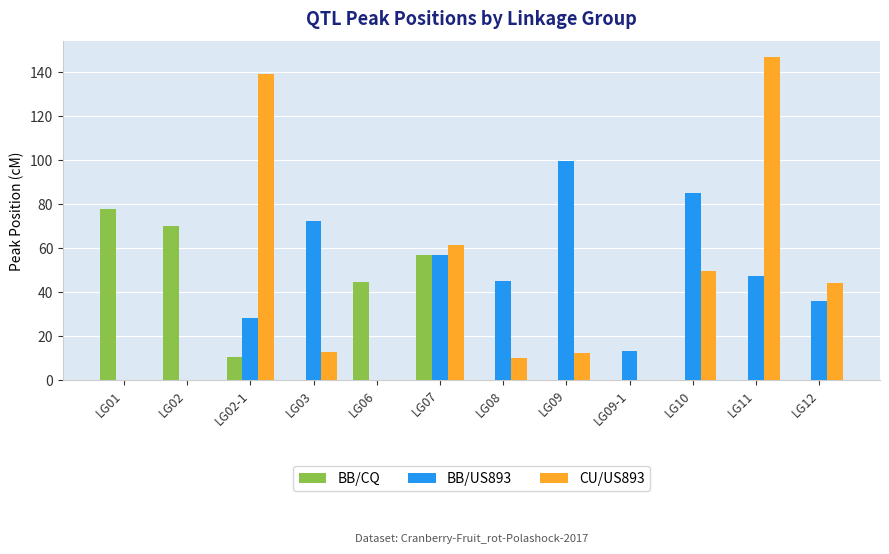

At which label does CU/US893 reach its peak?

LG11